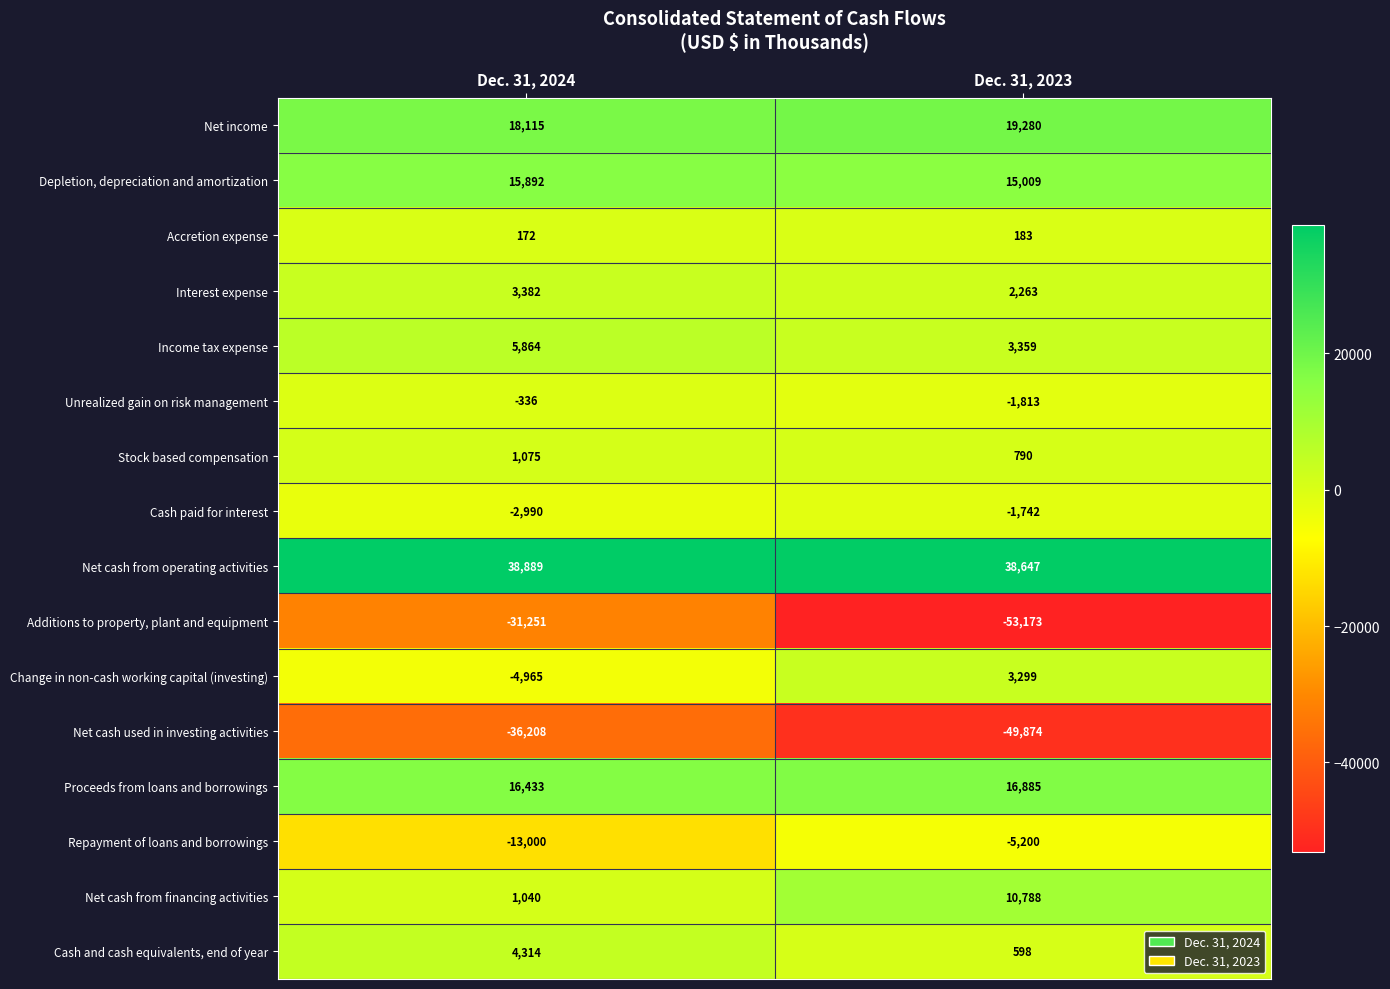

Rank the series at Dec. 31, 2024 from highest to lowest value.

Net cash from operating activities, Net income, Proceeds from loans and borrowings, Depletion, depreciation and amortization, Income tax expense, Cash and cash equivalents, end of year, Interest expense, Stock based compensation, Net cash from financing activities, Accretion expense, Unrealized gain on risk management, Cash paid for interest, Change in non-cash working capital (investing), Repayment of loans and borrowings, Additions to property, plant and equipment, Net cash used in investing activities